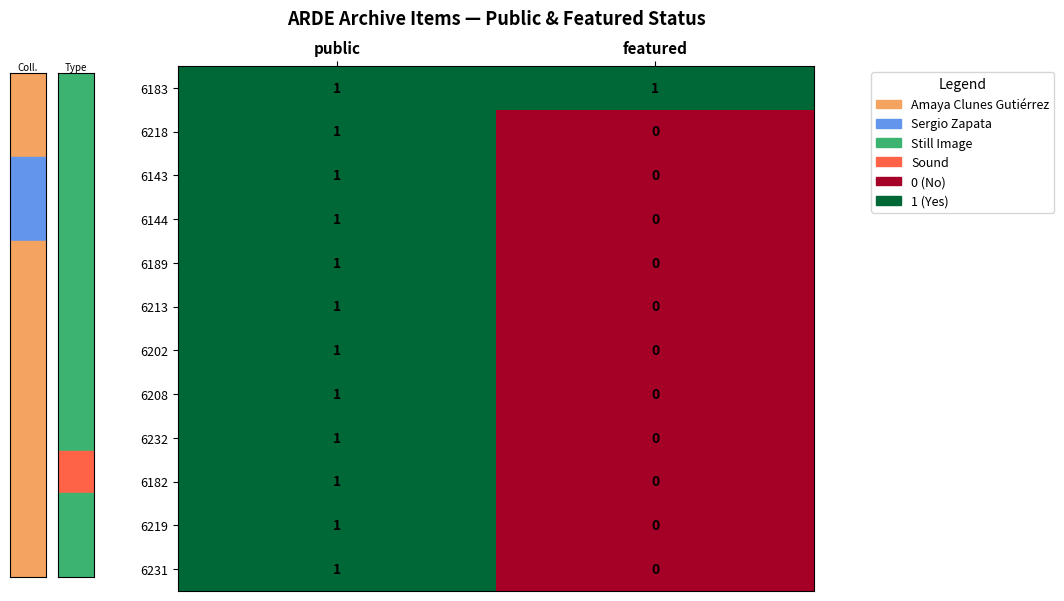

What is the greatest value displayed?

1